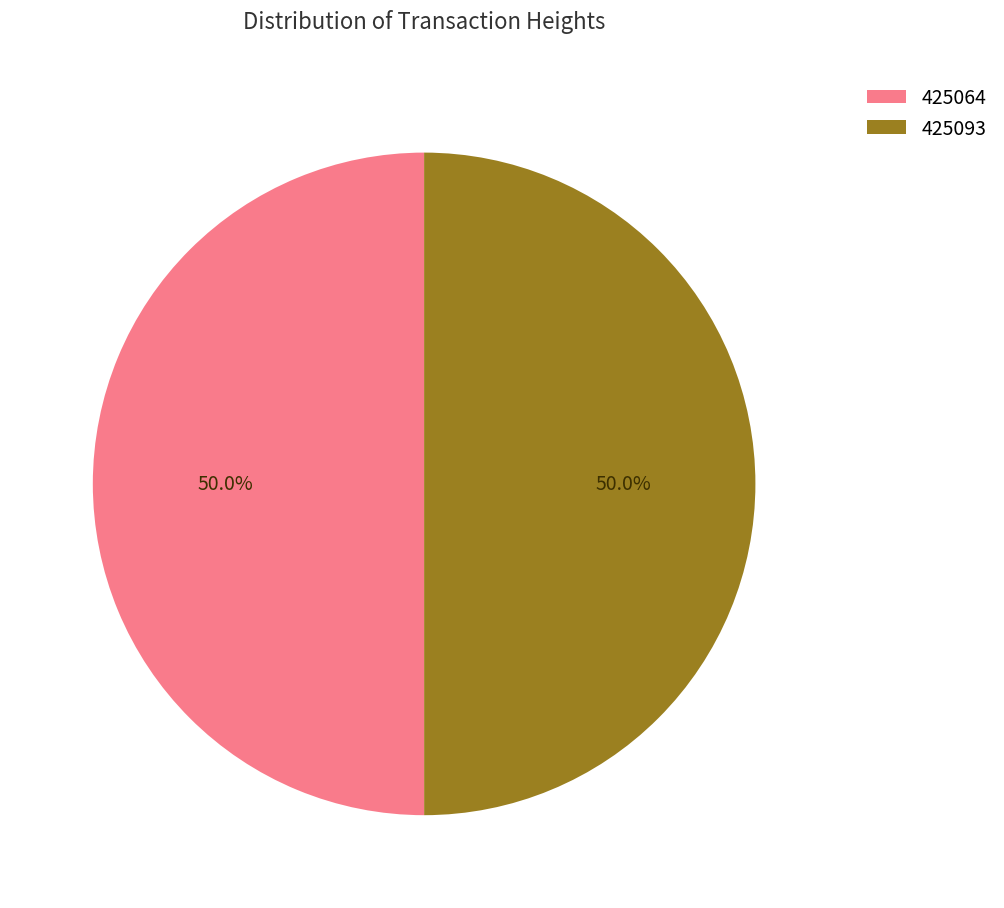

Do 425064 and 425093 together represent more than half of the pie?

Yes